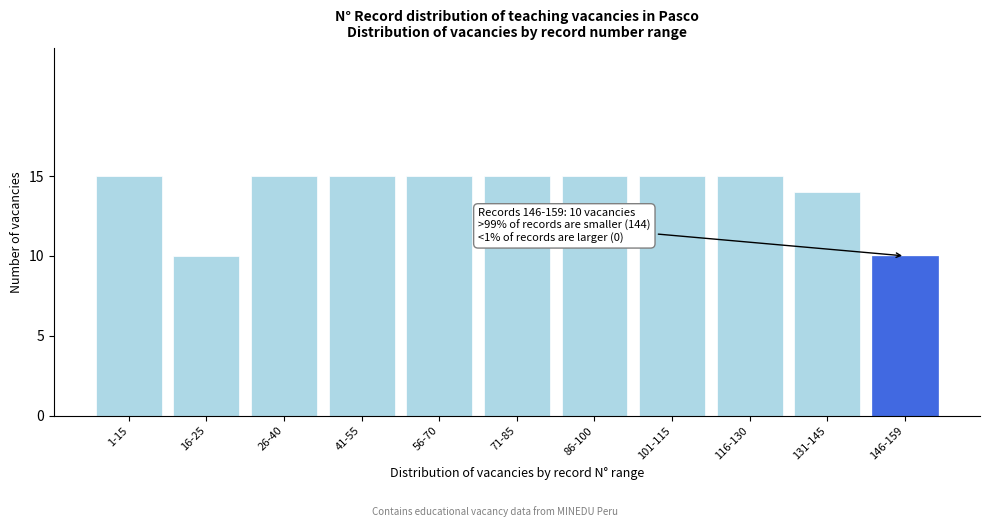

Reading right to left, what are all the values shown in this chart?

10	14	15	15	15	15	15	15	15	10	15